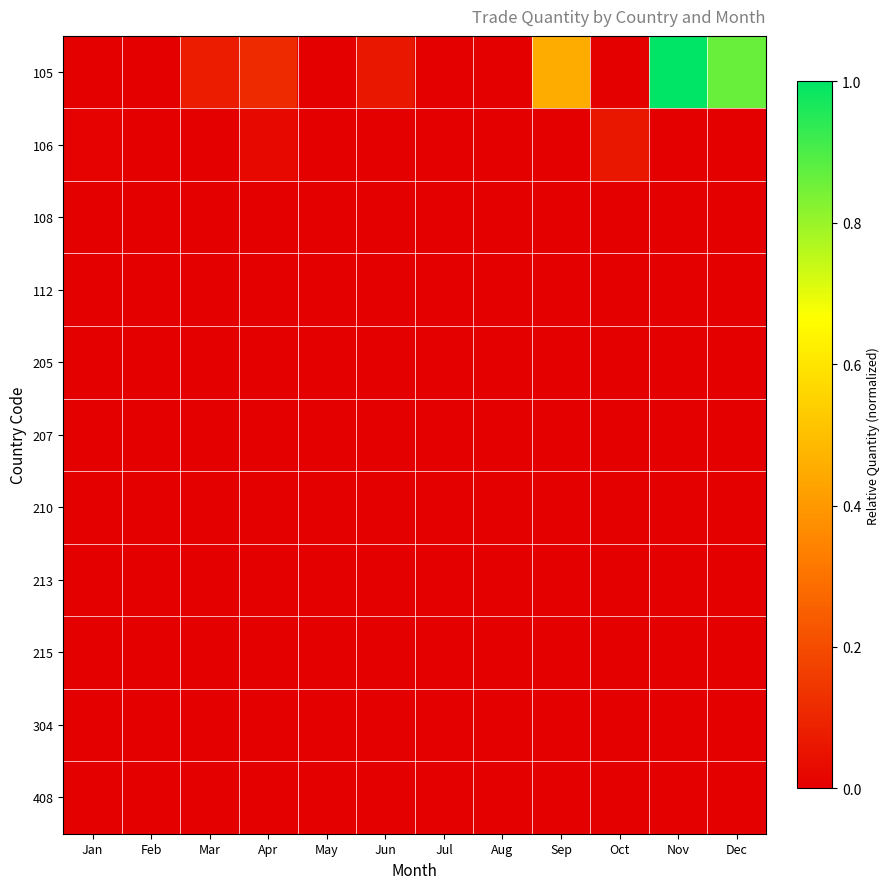

Which series changed the most between Aug and Nov?

105